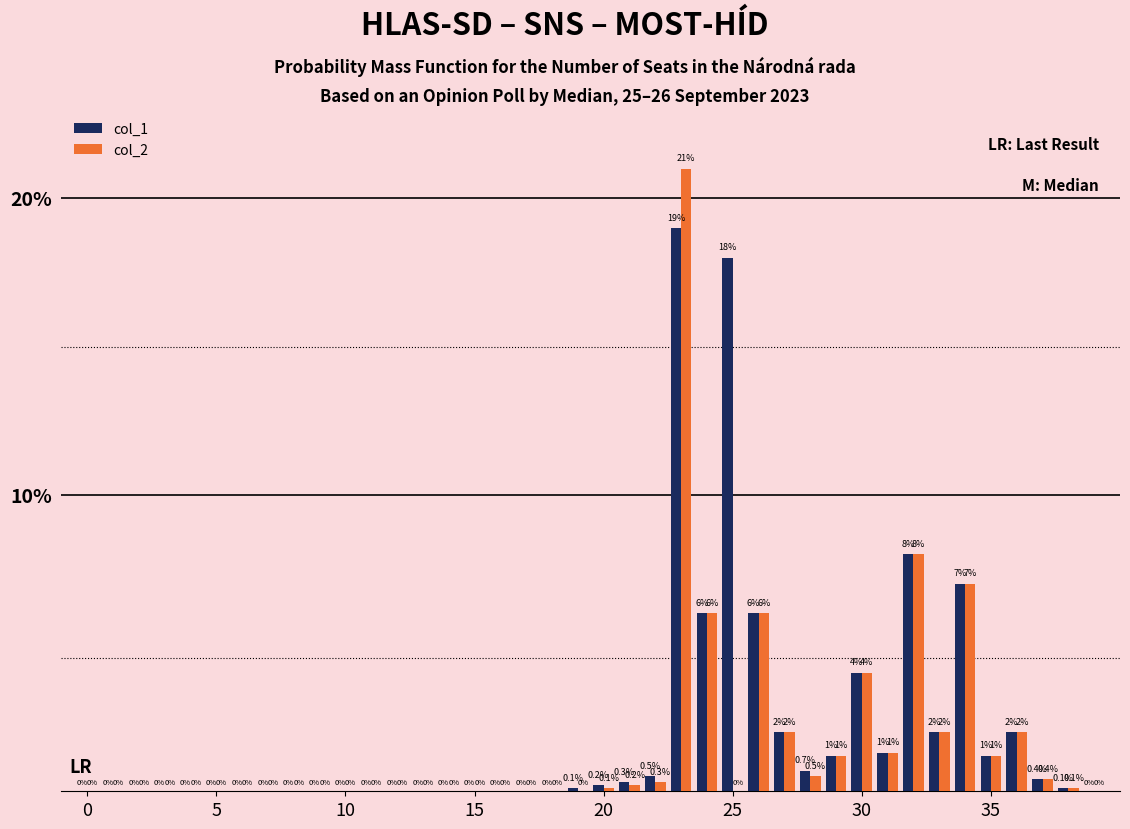

What is the highest value of the col_2 series?

21.0